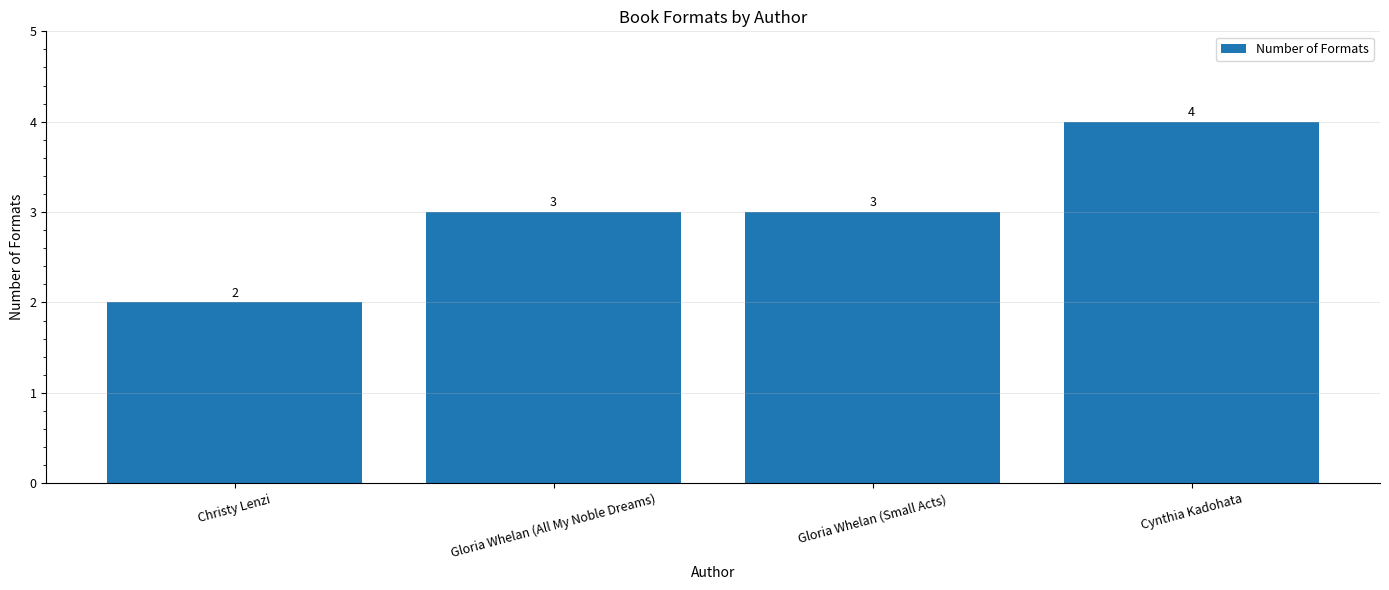

Between Gloria Whelan (All My Noble Dreams) and Cynthia Kadohata, which is larger?

Cynthia Kadohata